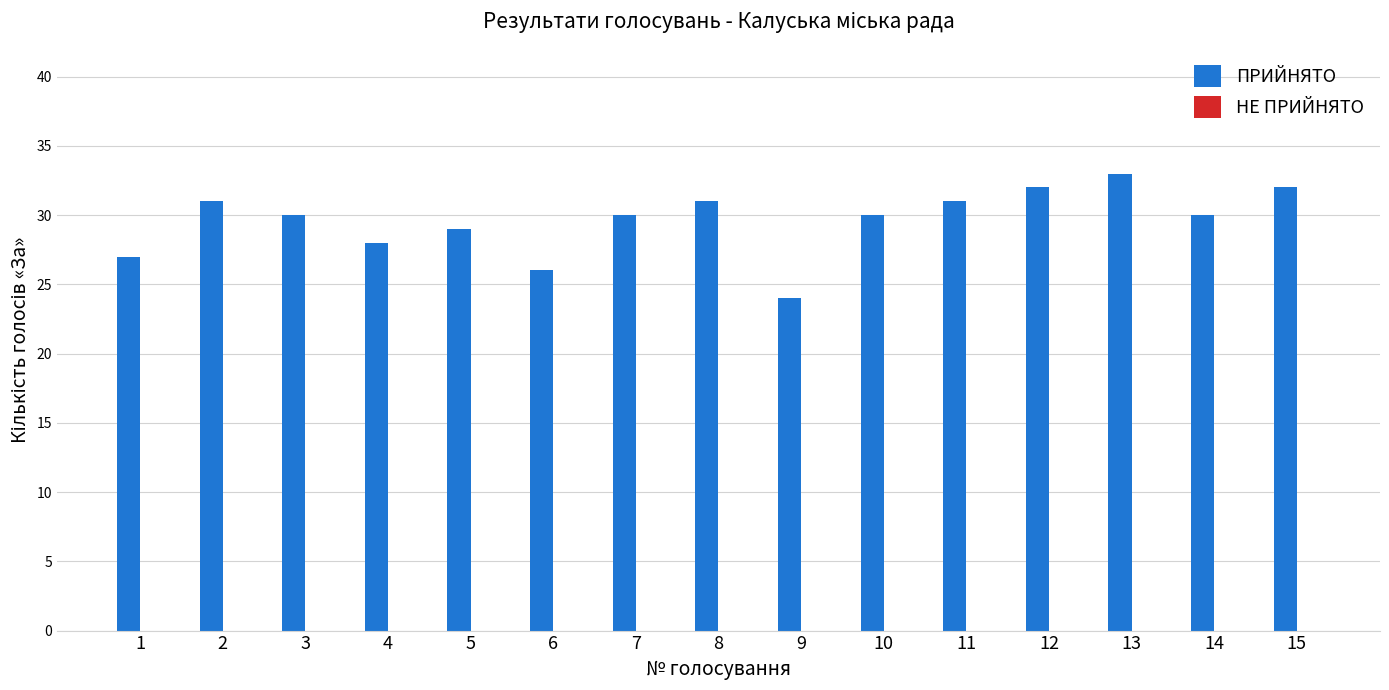

How many data points does each series have?

15